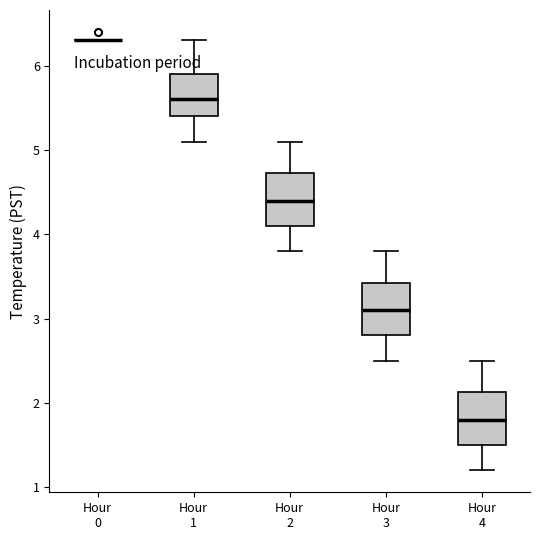

Reading left to right, read every box against the y-axis: the position of its median line, the range the box covers, and the ends of its whiskers. The values are not printed on the chart, so give them approximately, as read against the axis.

Hour 0: box collapsed to a line at 6.3, whiskers 6.3 to 6.3
Hour 1: median 5.6, box 5.4 to 5.9, whiskers 5.1 to 6.3
Hour 2: median 4.4, box 4.1 to 4.7, whiskers 3.8 to 5.1
Hour 3: median 3.1, box 2.8 to 3.4, whiskers 2.5 to 3.8
Hour 4: median 1.8, box 1.5 to 2.1, whiskers 1.2 to 2.5